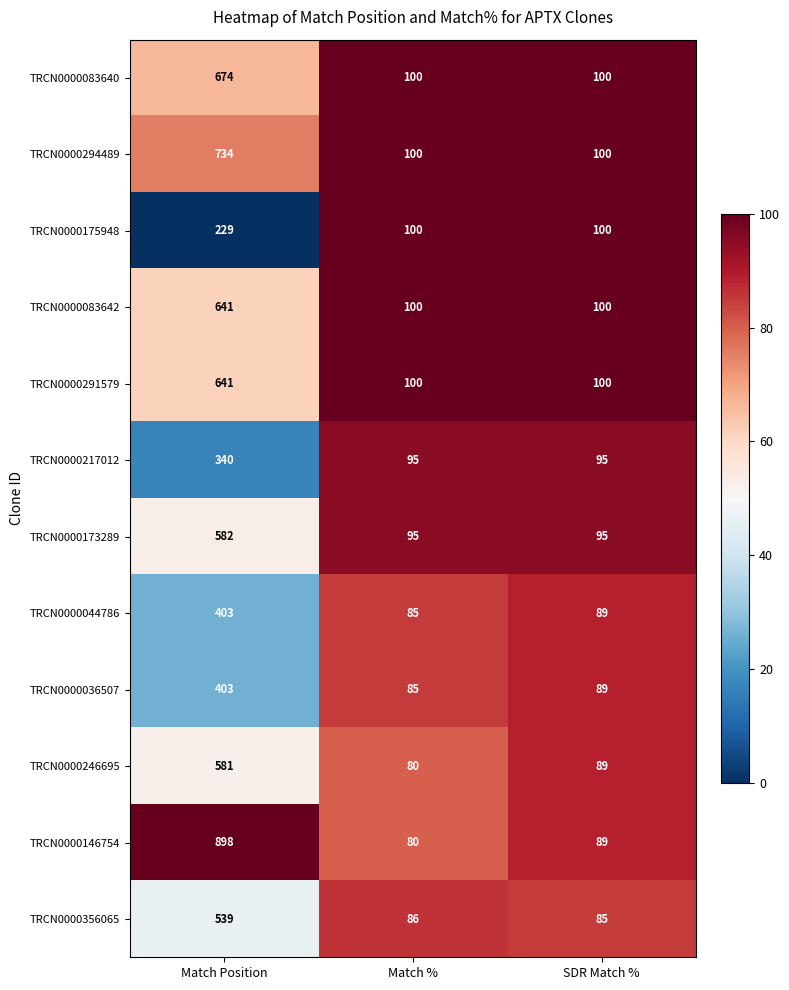

Which series has the largest total across all categories?

TRCN0000146754